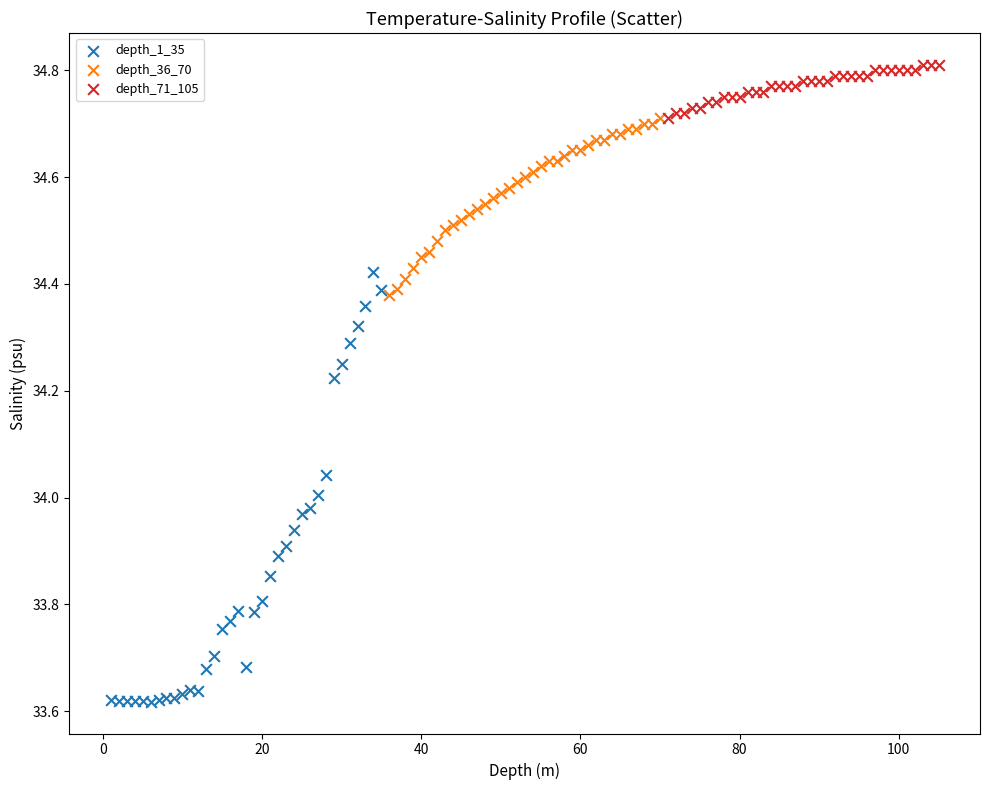

Which series has the widest spread of Y values?

depth_1_35